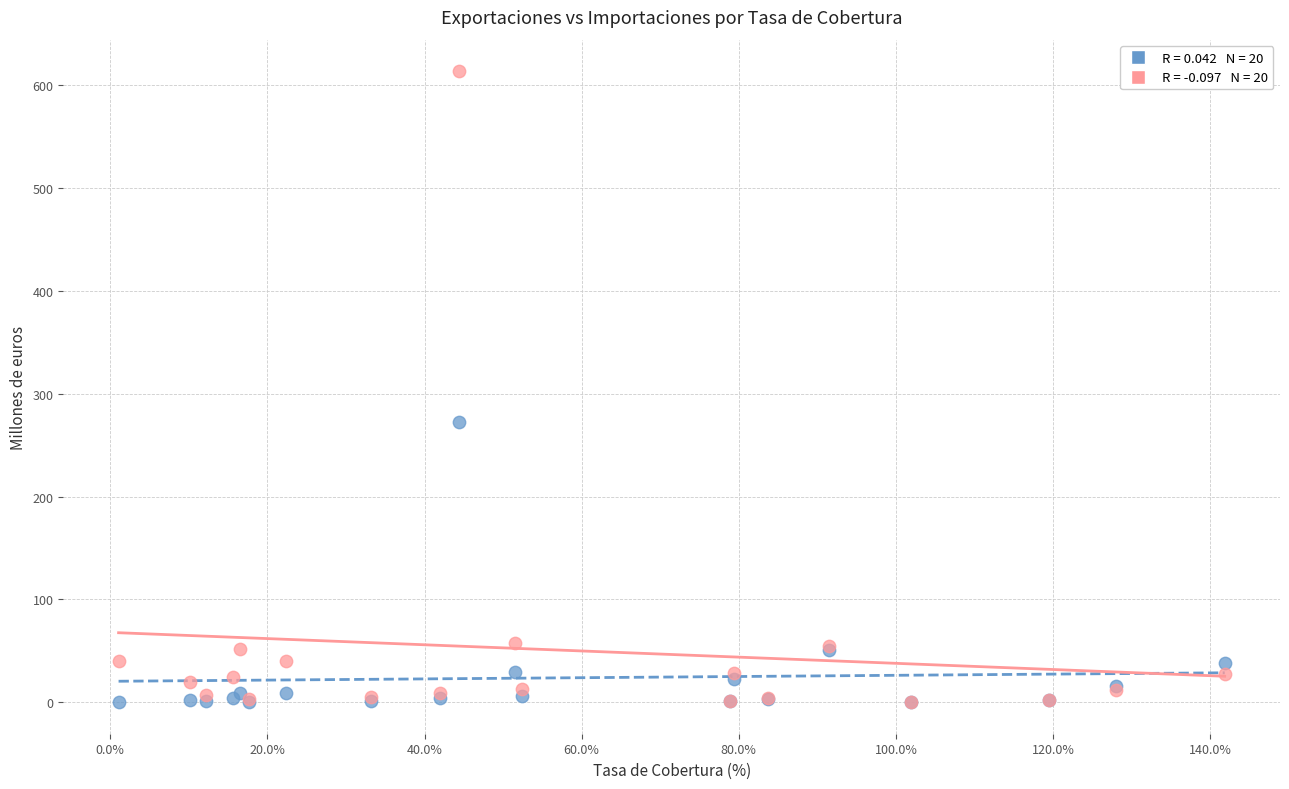

Across all series, what Y value is closest to 306?

272.5